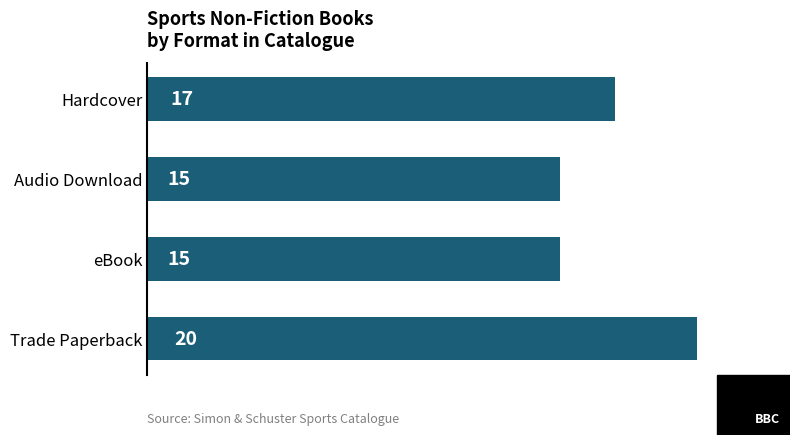

What is the difference between the values at Trade Paperback and eBook?

5